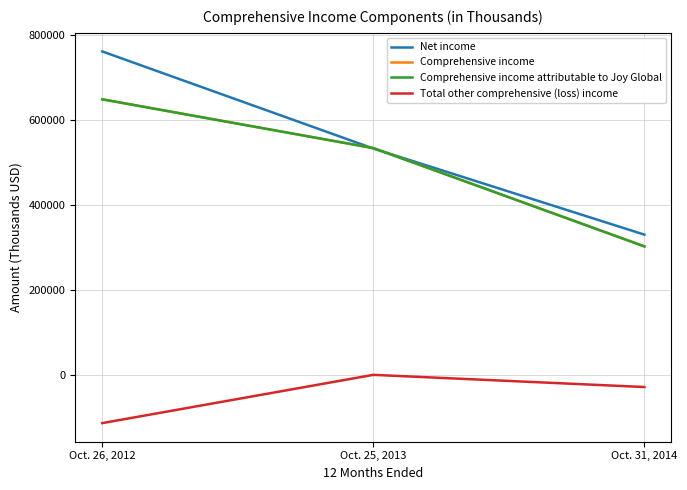

What position from the right is Oct. 25, 2013?

2